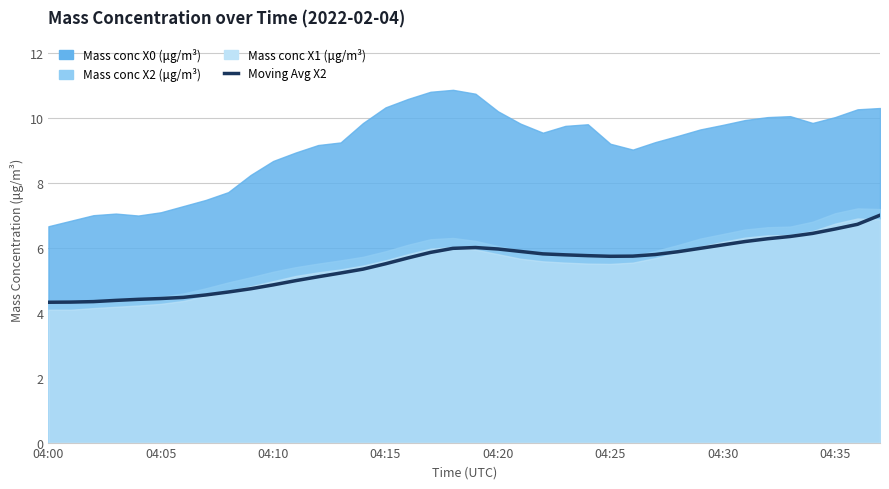

How many data points does each series have?

38